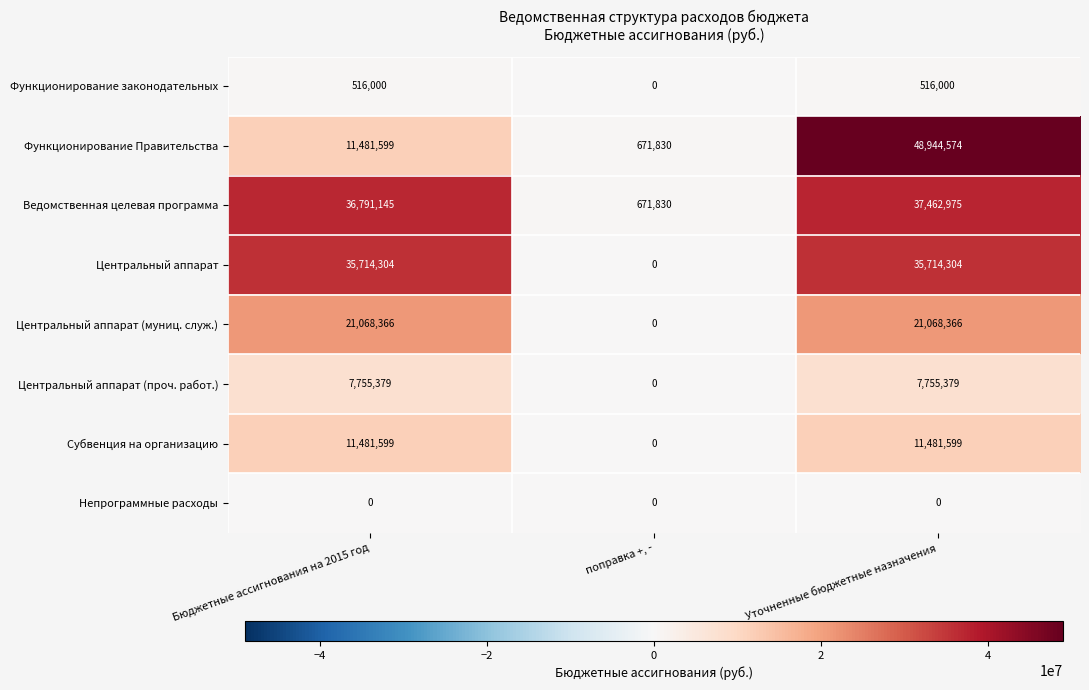

What is the maximum value shown in the chart?

48944574